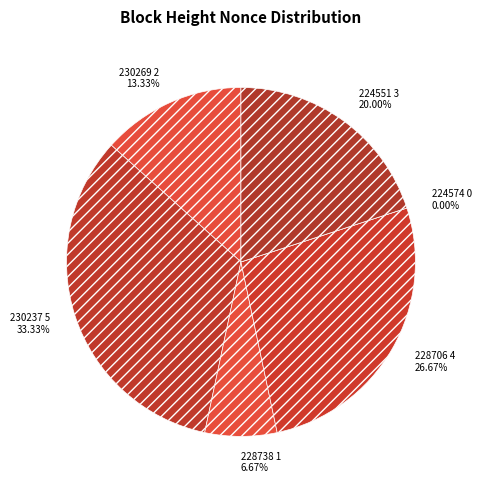

The 228706 slice represents 27% of the pie. True or false?

True